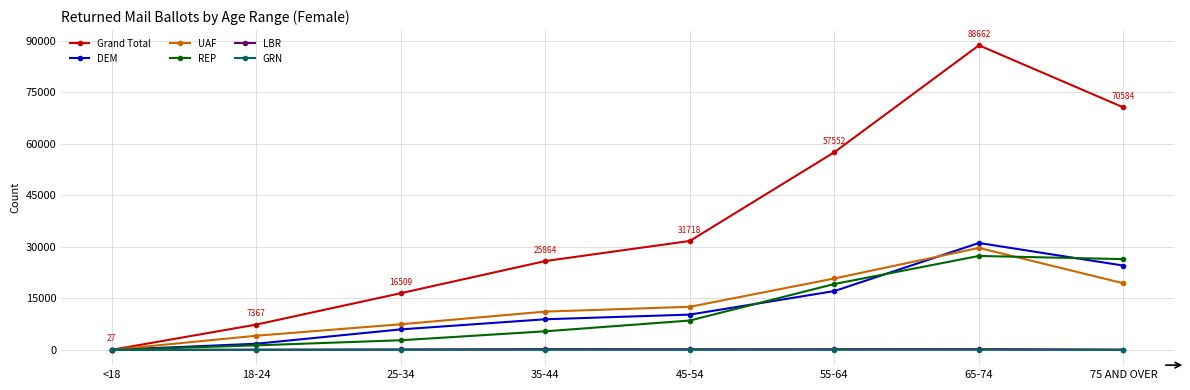

How many lines are shown in the chart?

6